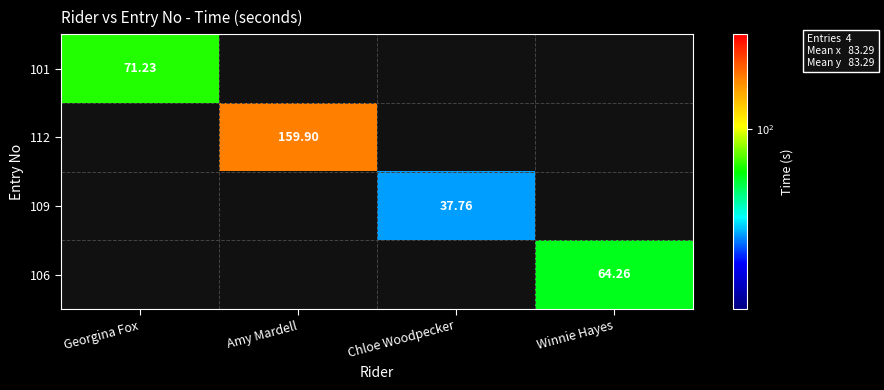

At how many categories does at least one series exceed 56?

3